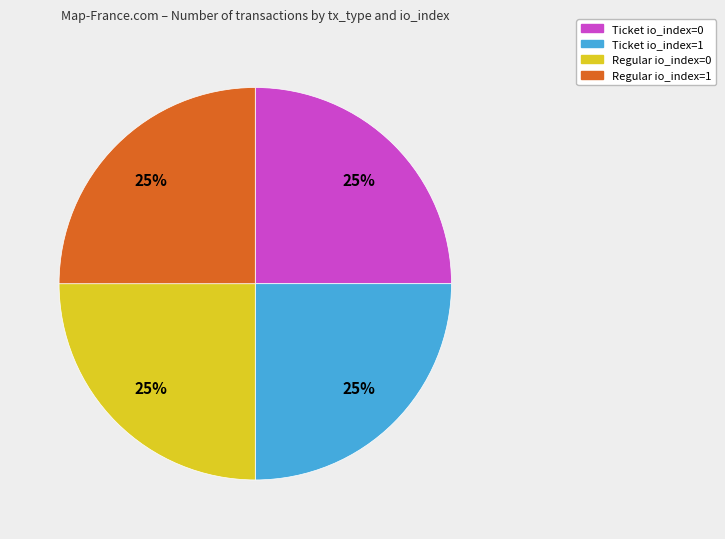

Approximately how many times larger is the value at Regular io_index=0 compared to Regular io_index=1?

1.0